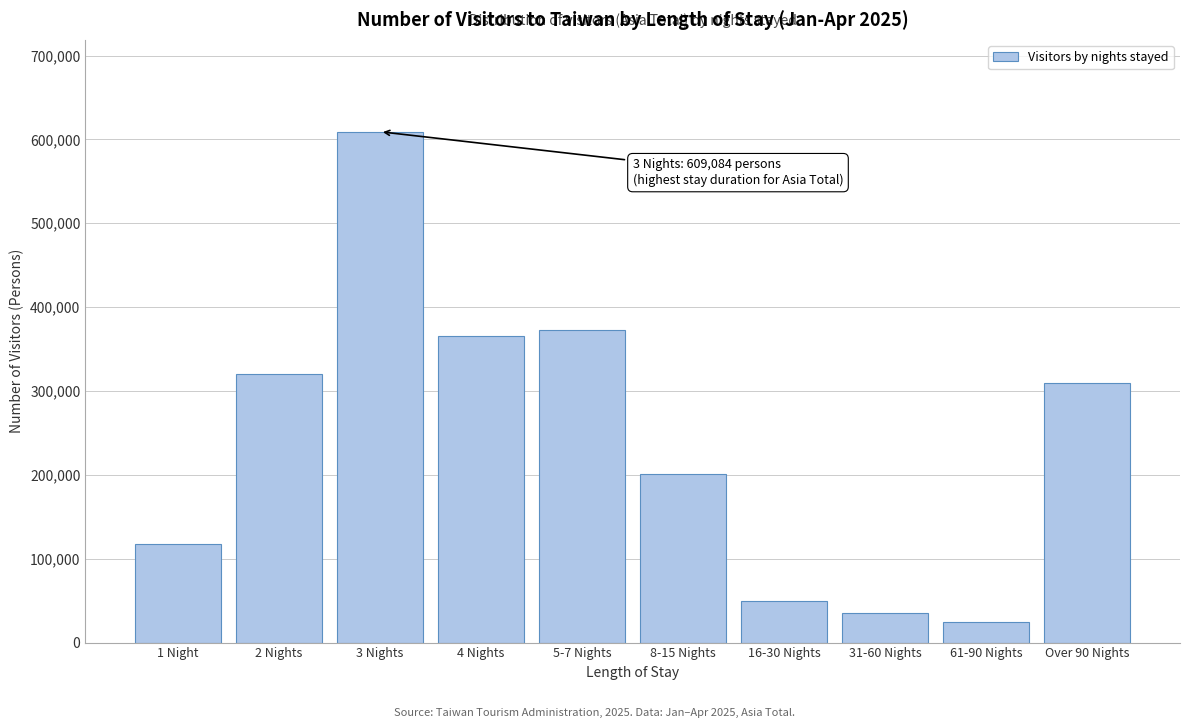

Reading right to left, what are all the values shown in this chart?

Over 90 Nights=309069	61-90 Nights=24562	31-60 Nights=35180	16-30 Nights=49235	8-15 Nights=201517	5-7 Nights=372250	4 Nights=365460	3 Nights=609084	2 Nights=320634	1 Night=117321